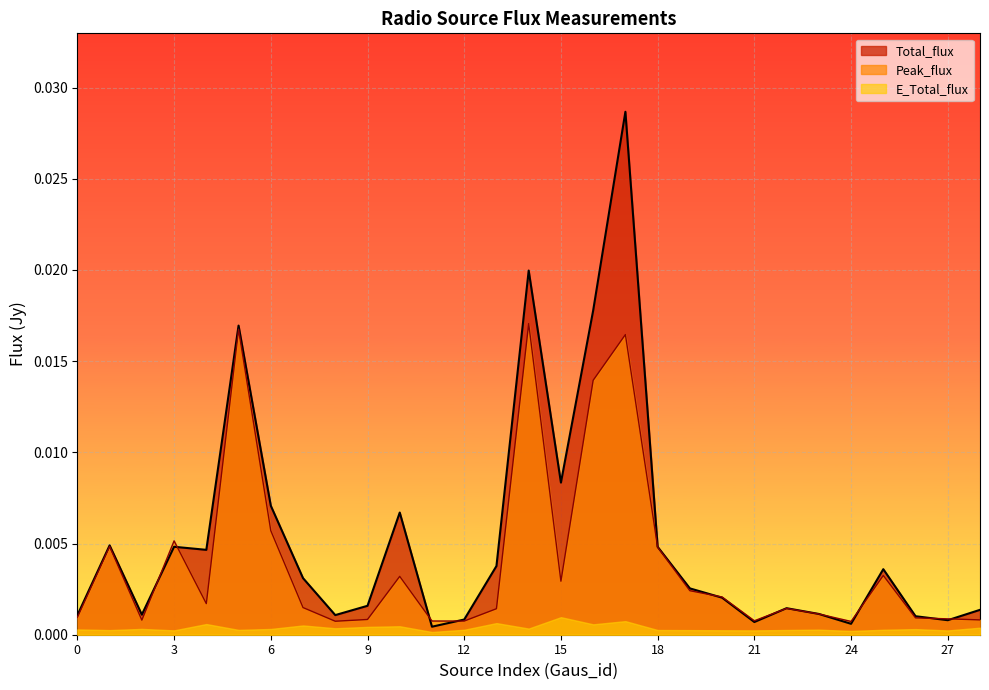

Does the chart display data point markers on the line(s)?

No